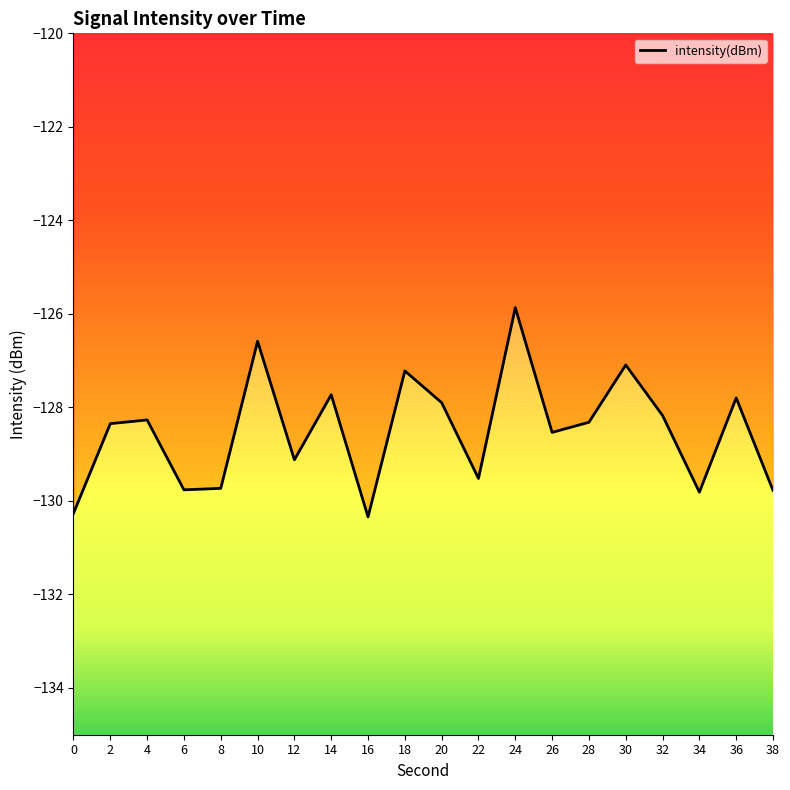

What is the greatest value displayed?

-125.9